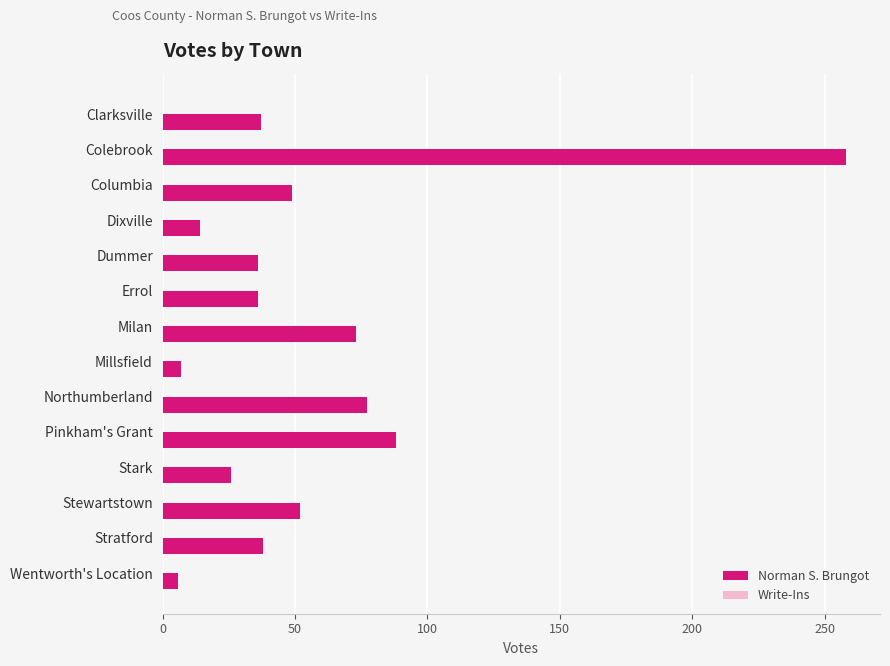

Approximately how many times larger is the value at Stark compared to Wentworth's Location?

4.3